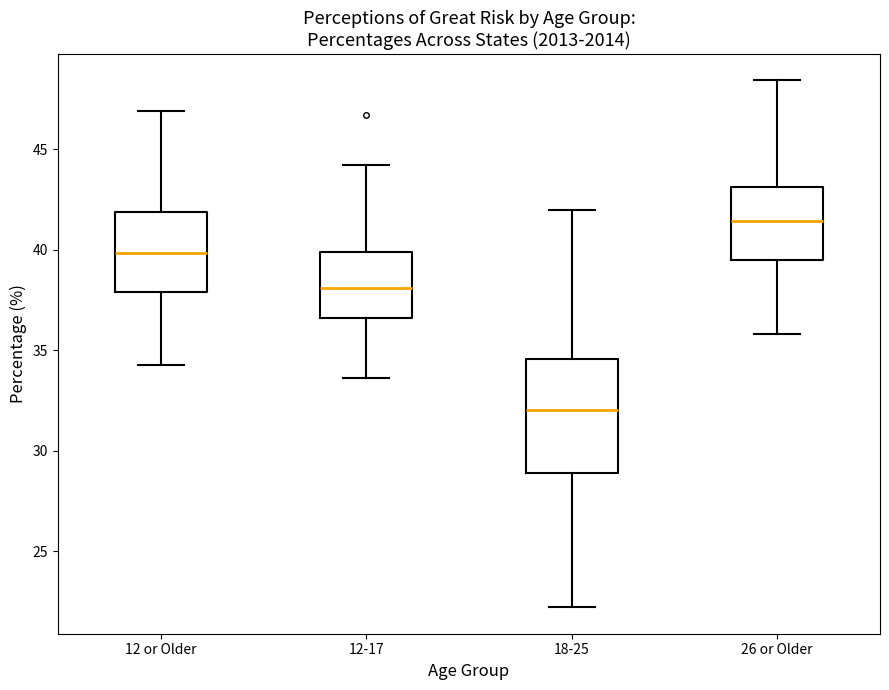

Where does the lower whisker of the box for 12 or Older end on the y-axis? The values are not printed on the chart, so give them approximately, as read against the axis.

34.5